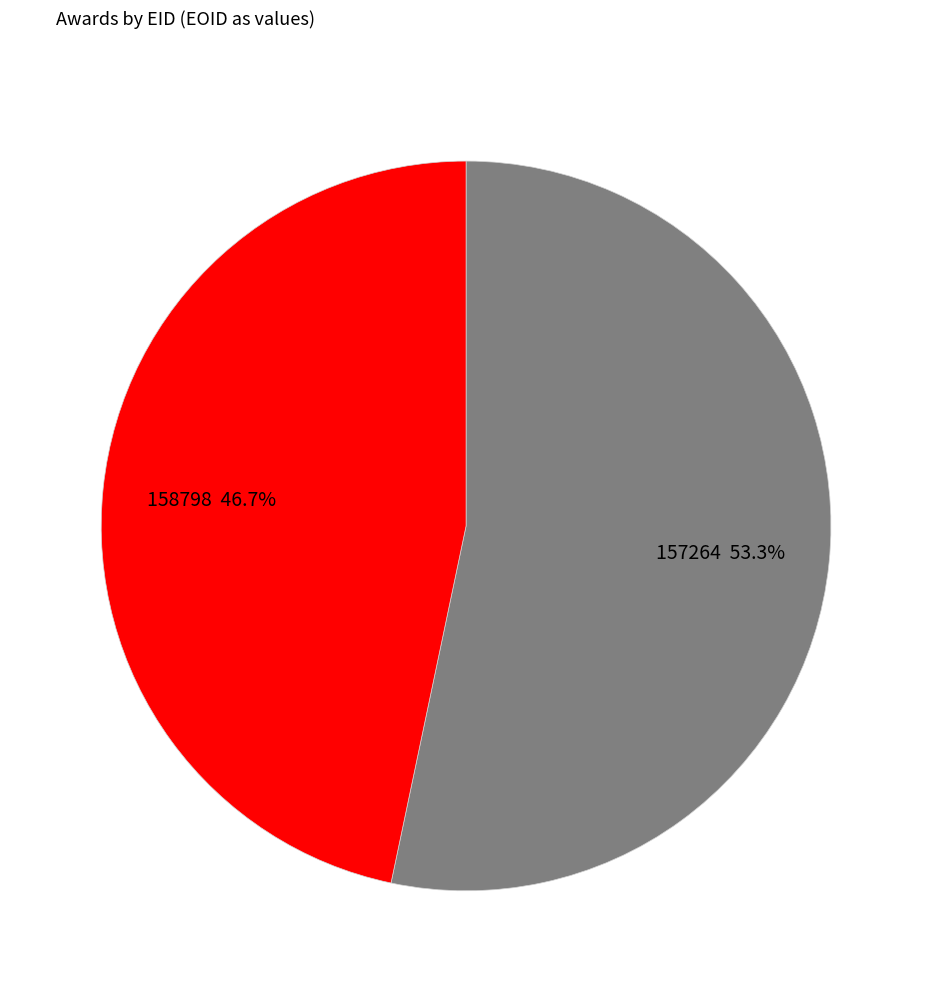

Is there a majority slice in this chart?

Yes